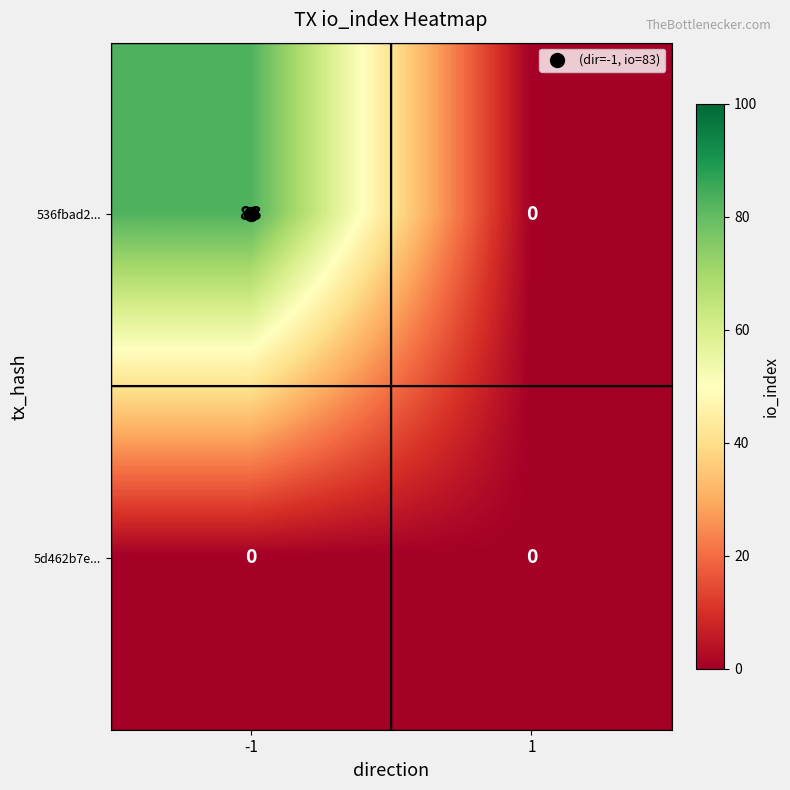

What is the greatest value displayed?

83